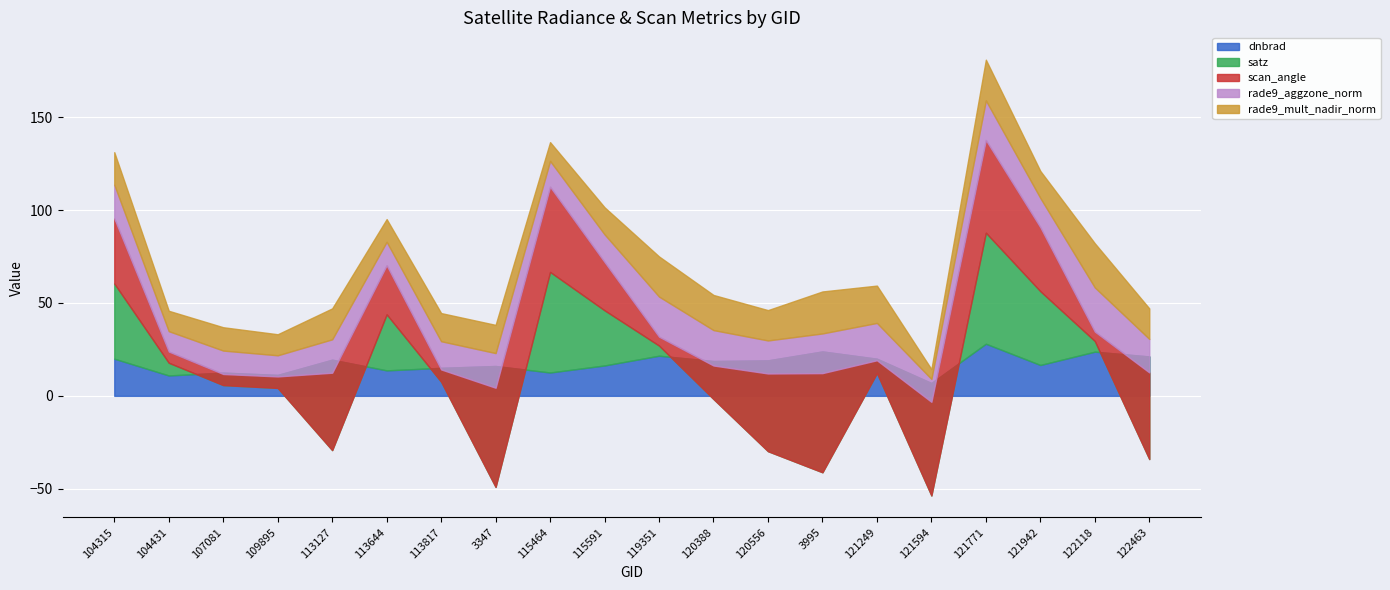

At 3347, list the series in order from smallest to largest.

satz, rade9_mult_nadir_norm, dnbrad, rade9_aggzone_norm, scan_angle